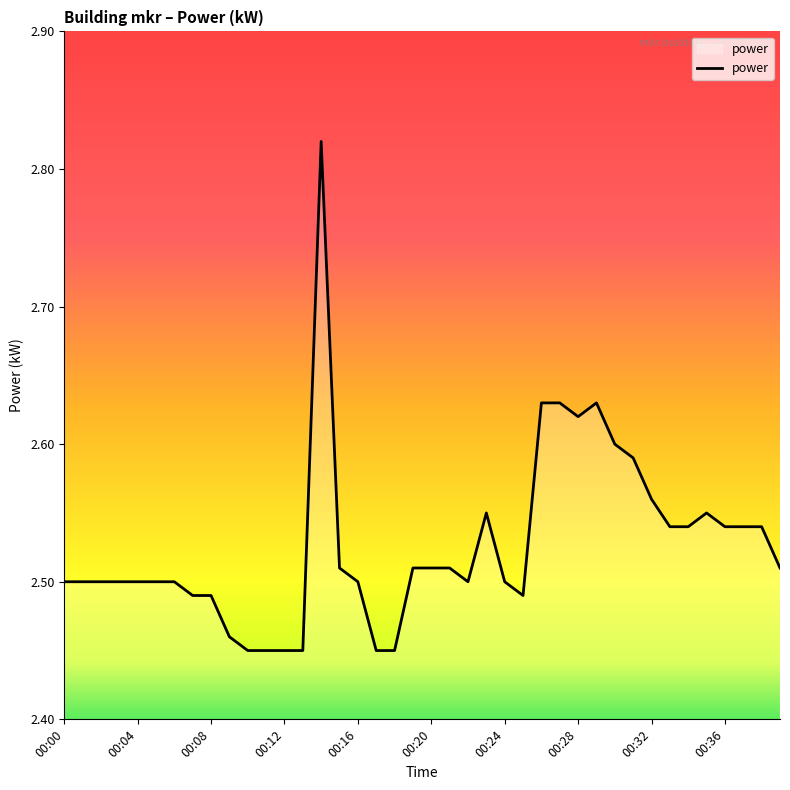

Does the chart display data point markers on the line(s)?

No